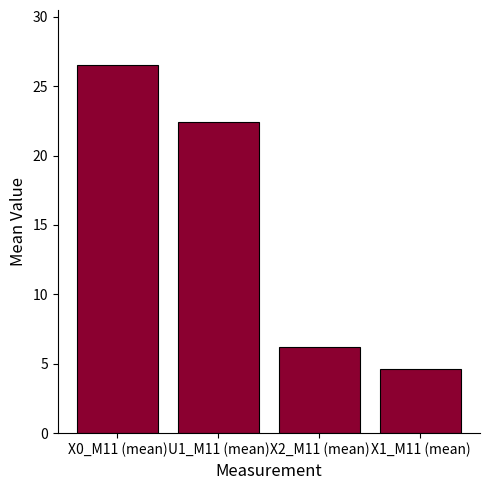

Is it true that the value at X1_M11 (mean) is 4.6?

True